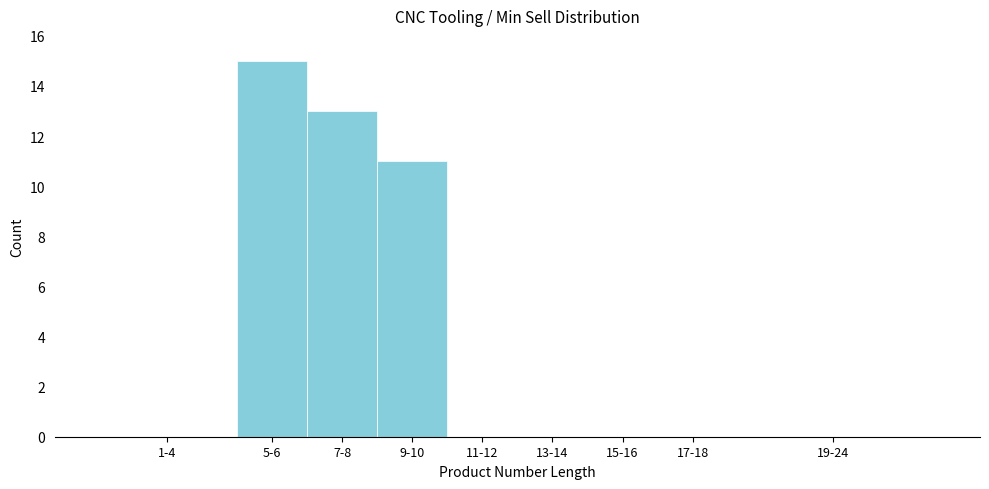

Reading left to right, extract all data points from this chart.

1-4=0	5-6=15	7-8=13	9-10=11	11-12=0	13-14=0	15-16=0	17-18=0	19-24=0